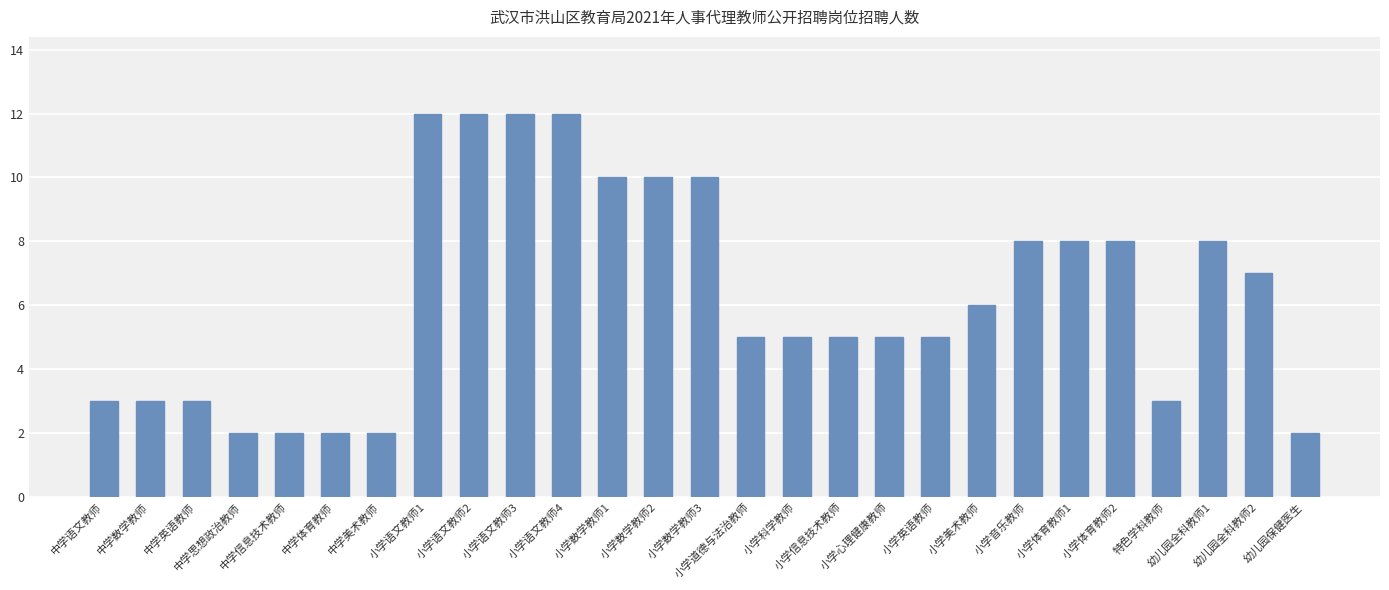

Between 小学信息技术教师 and 中学体育教师, which is larger?

小学信息技术教师